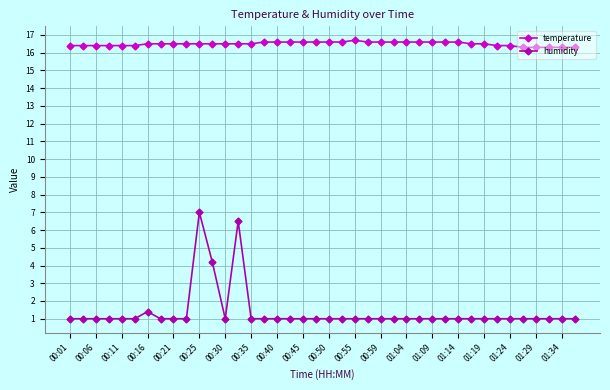

Reading left to right, extract all data points from this chart.

temperature: 16.4	16.4	16.4	16.4	16.4	16.4	16.5	16.5	16.5	16.5	16.5	16.5	16.5	16.5	16.5	16.6	16.6	16.6	16.6	16.6	16.6	16.6	16.7	16.6	16.6	16.6	16.6	16.6	16.6	16.6	16.6	16.5	16.5	16.4	16.4	16.3	16.3	16.3	16.3	16.3
humidity: 1.0	1.0	1.0	1.0	1.0	1.0	1.4	1.0	1.0	1.0	7.0	4.2	1.0	6.5	1.0	1.0	1.0	1.0	1.0	1.0	1.0	1.0	1.0	1.0	1.0	1.0	1.0	1.0	1.0	1.0	1.0	1.0	1.0	1.0	1.0	1.0	1.0	1.0	1.0	1.0